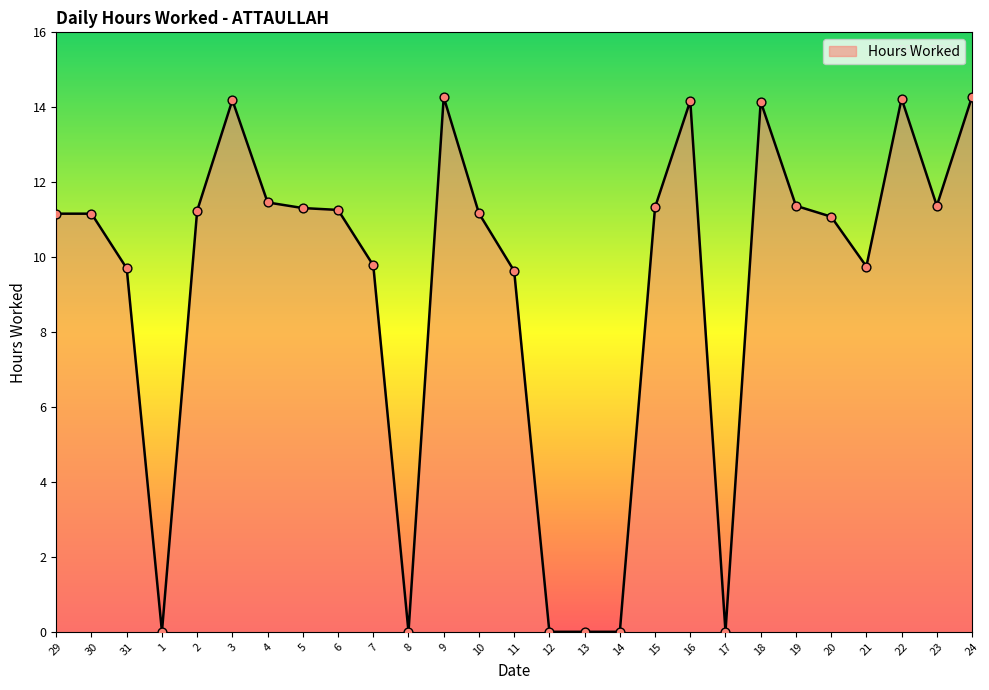

What is the ratio of the value at 9 to the value at 4?

1.2